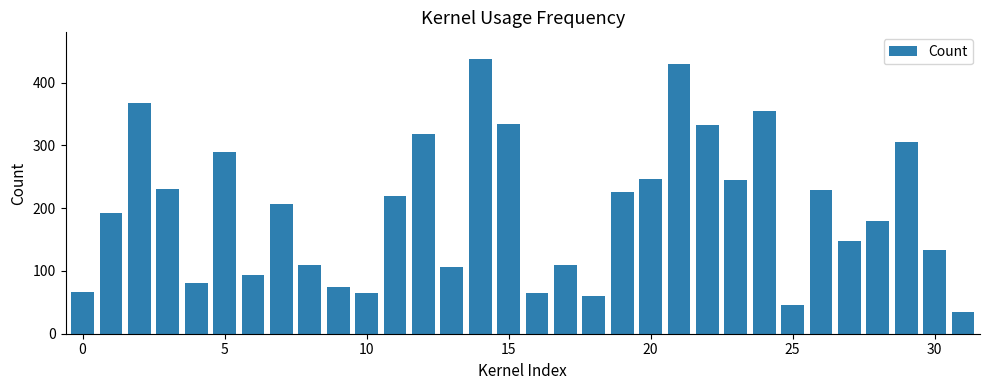

What is the minimum value shown in the chart?

35